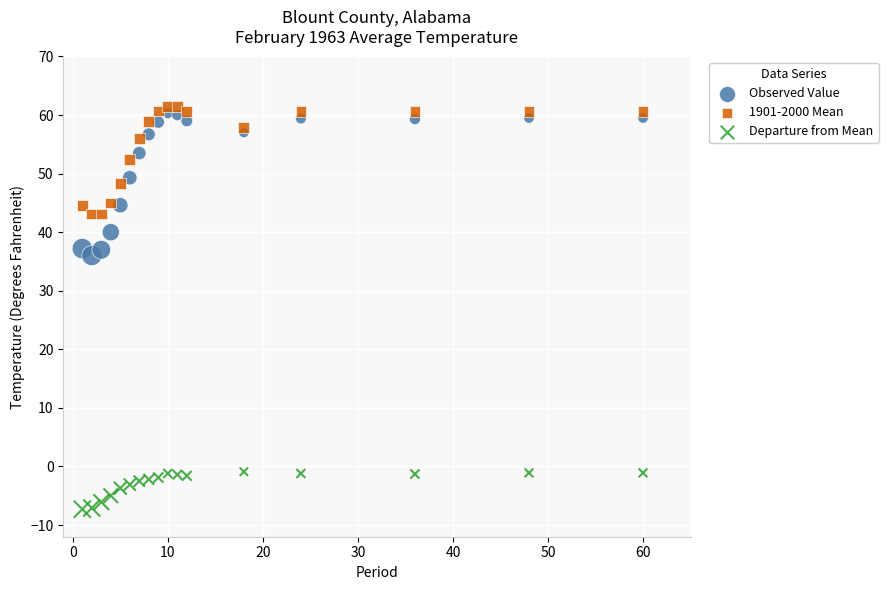

Which series reaches the minimum Y coordinate?

Departure from Mean